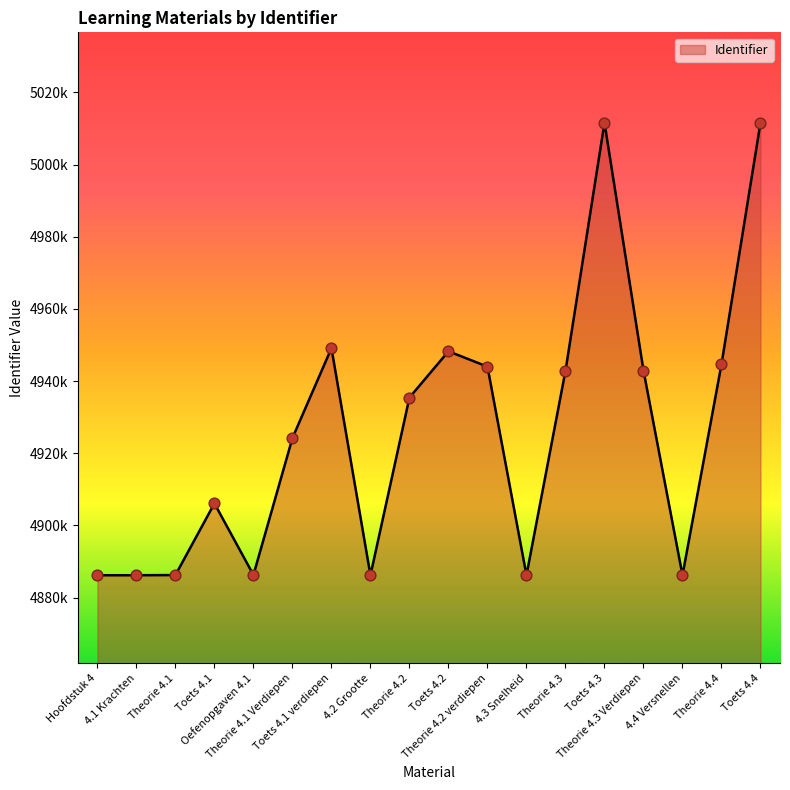

What is the change in value from 4.2 Grootte to 4.3 Snelheid?

+2